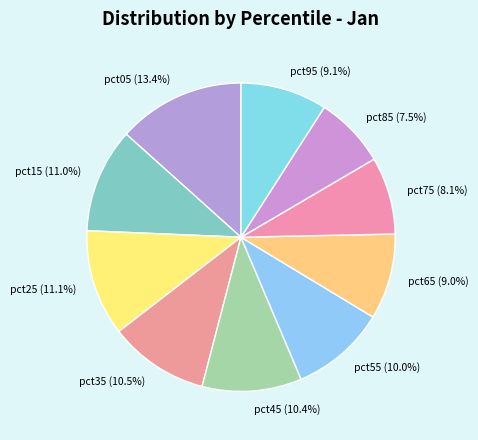

What is the largest slice in the pie chart?

pct05